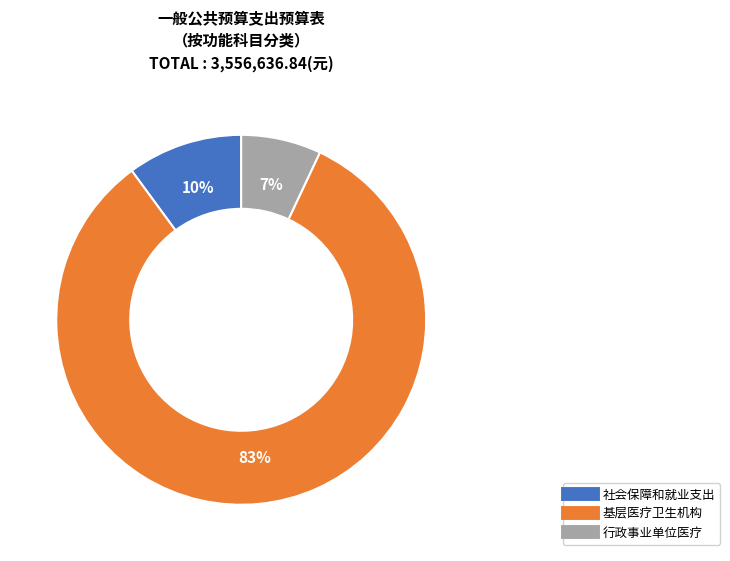

Is the sum of 行政事业单位医疗 and 基层医疗卫生机构 greater than half?

Yes